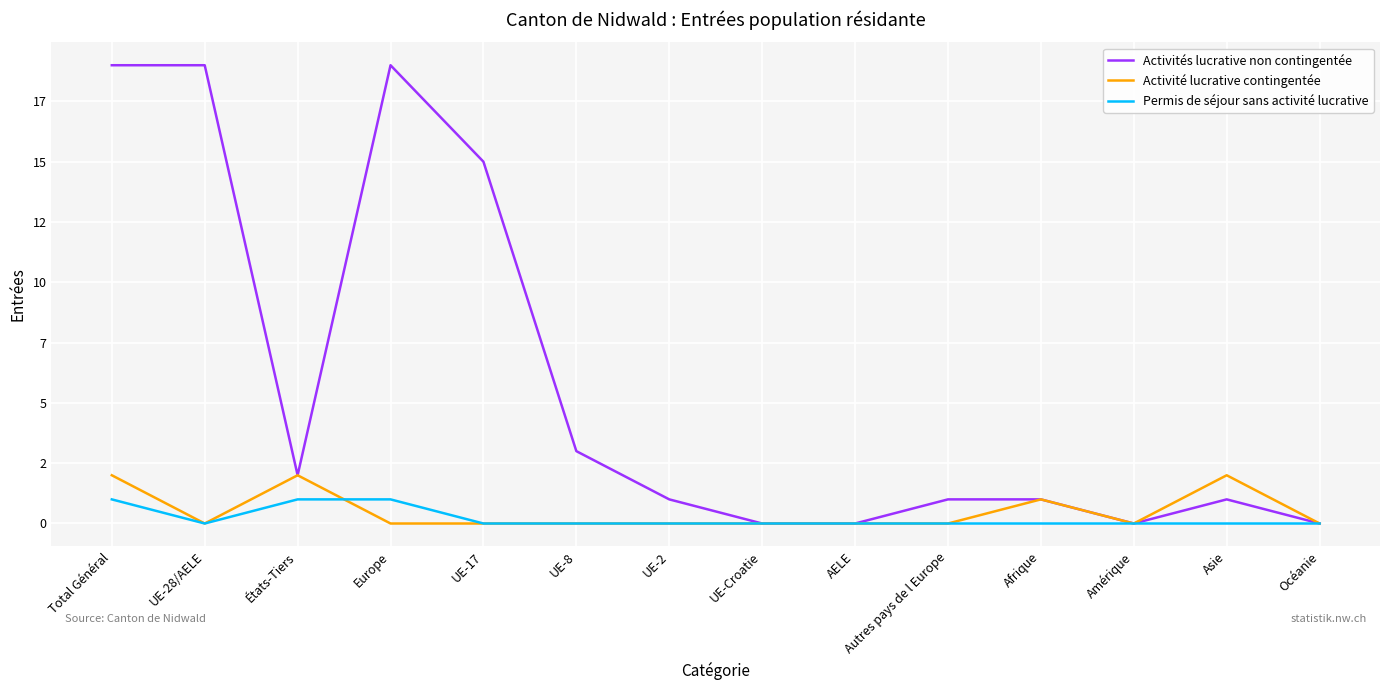

Is this an area chart (filled region under the line)?

No